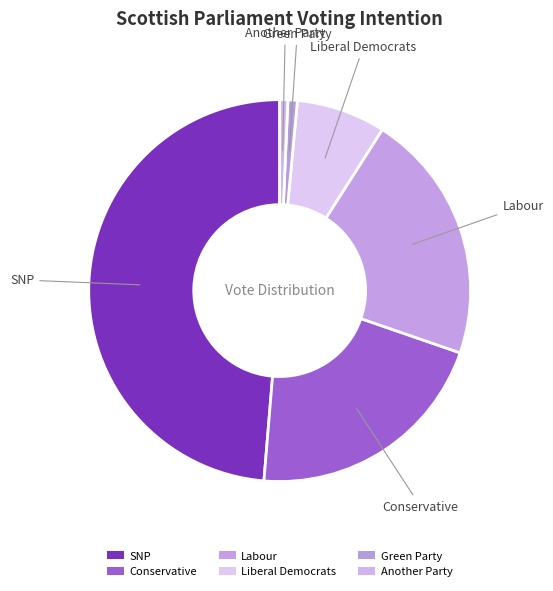

How many slices are in this pie chart?

6